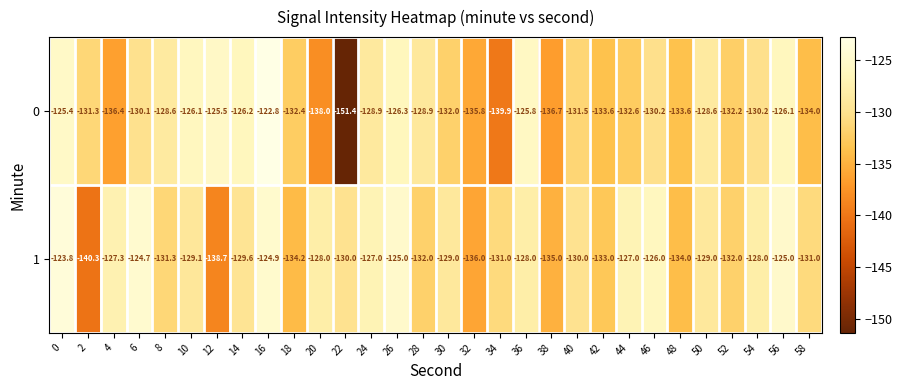

What is the maximum value shown in the chart?

-122.8